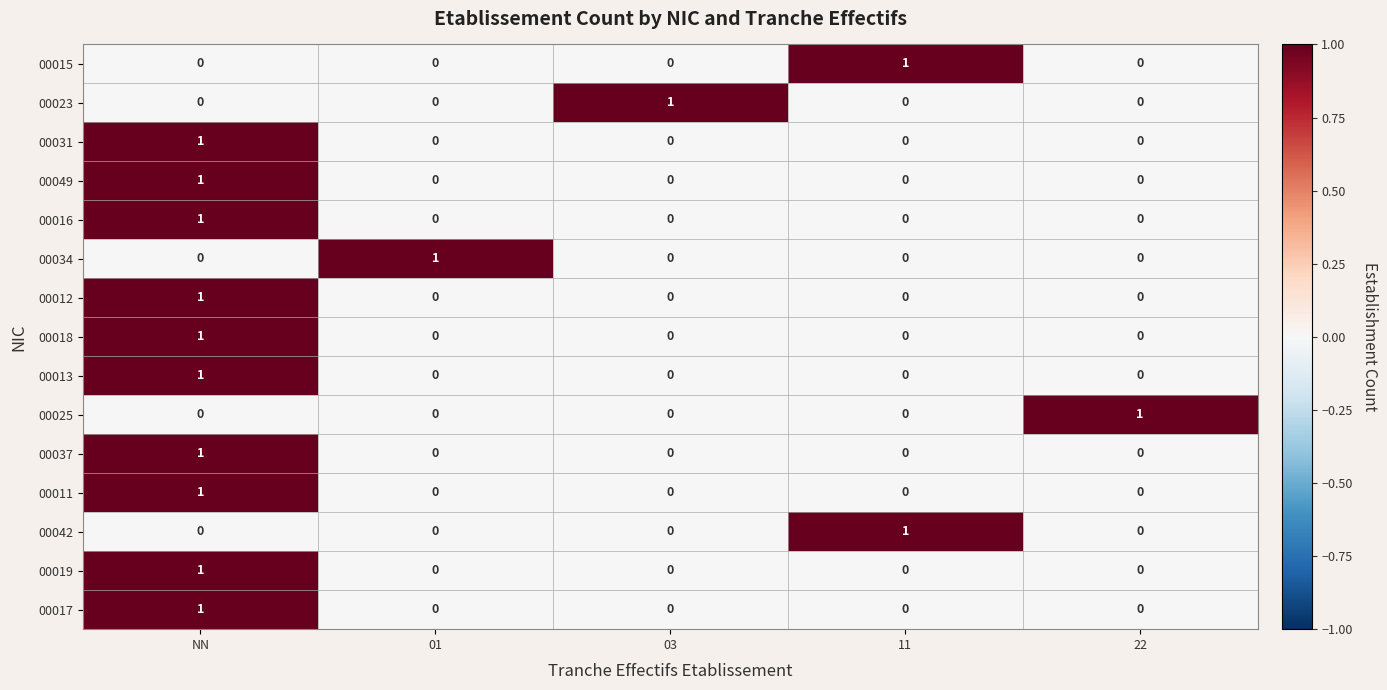

At how many categories does at least one series exceed 0?

5